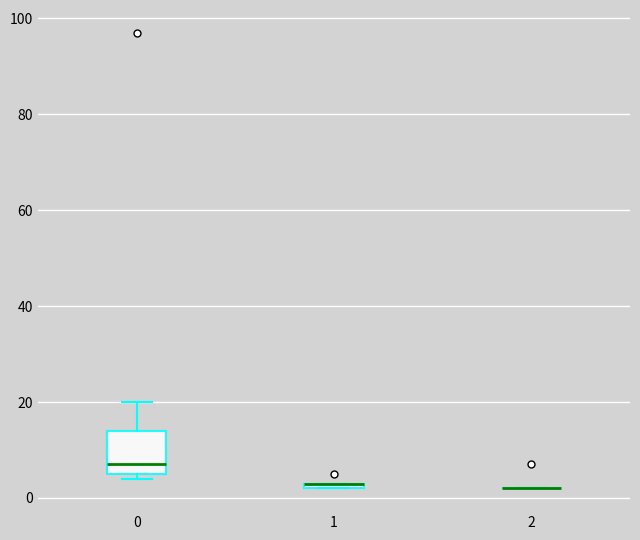

Which box is the tallest, from its lower edge to its upper edge?

0